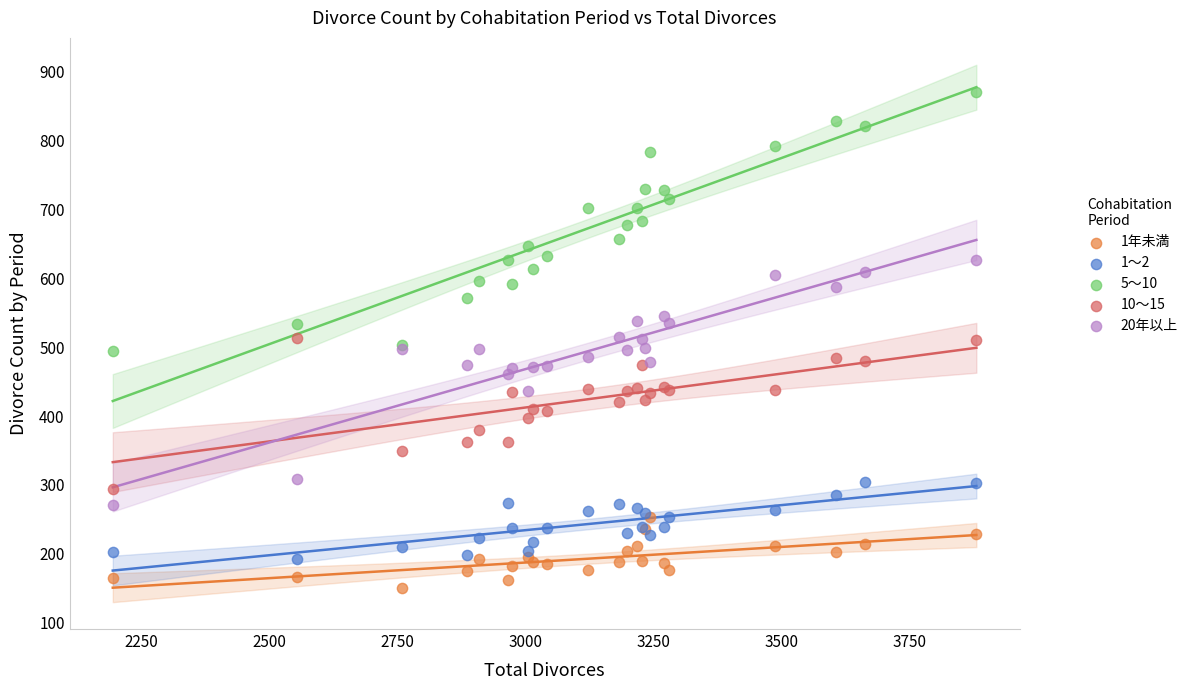

What are all the series names shown in the legend?

1年未満, 1～2, 5～10, 10～15, 20年以上